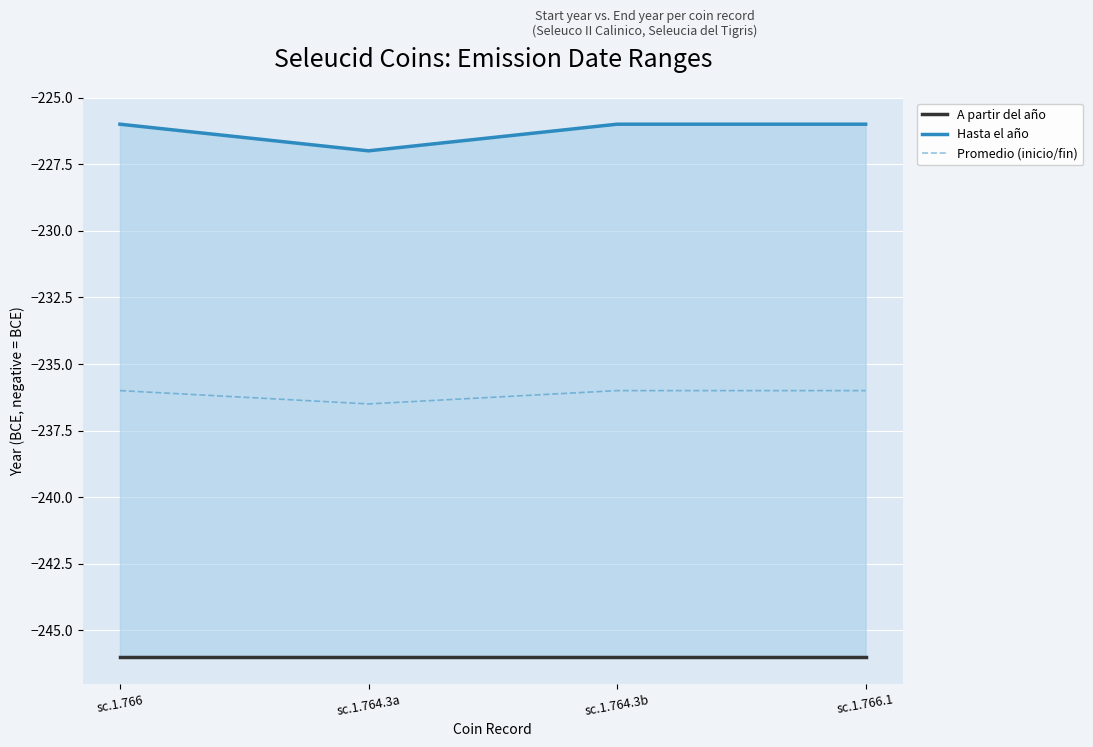

What are all the series names shown in the legend?

A partir del año, Hasta el año, Promedio (inicio/fin)